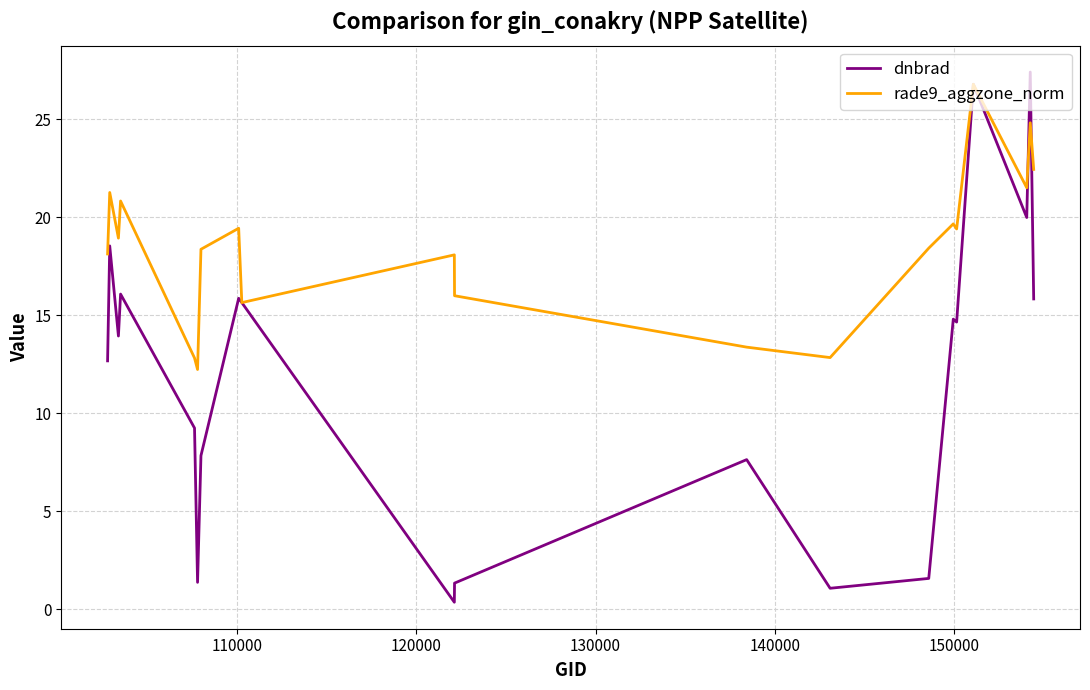

Is this an area chart (filled region under the line)?

No